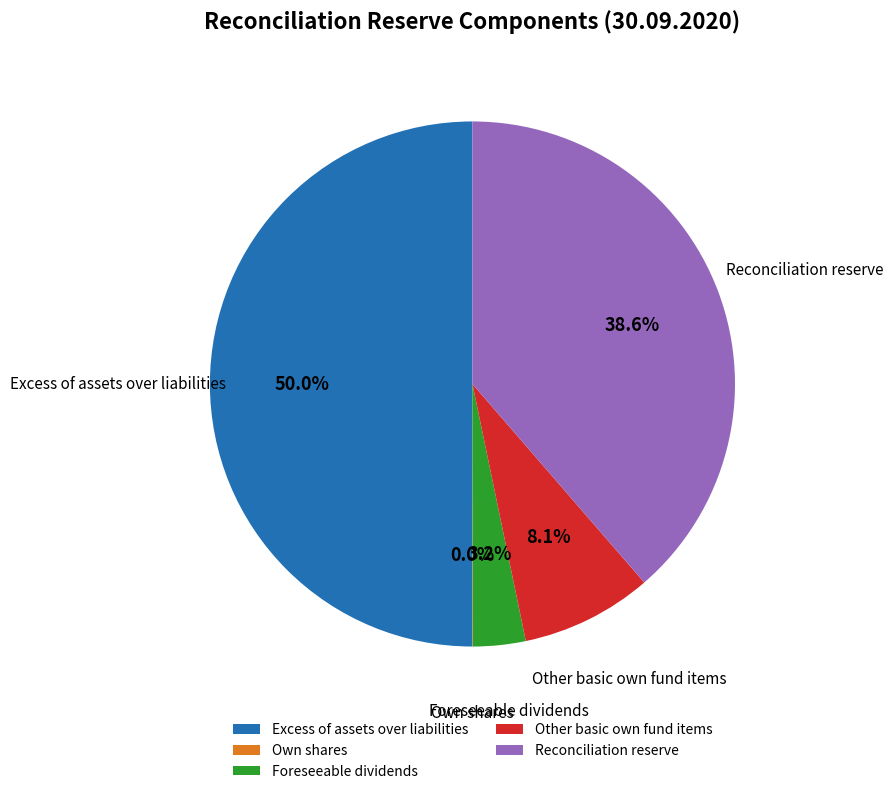

What is the majority slice?

Excess of assets over liabilities